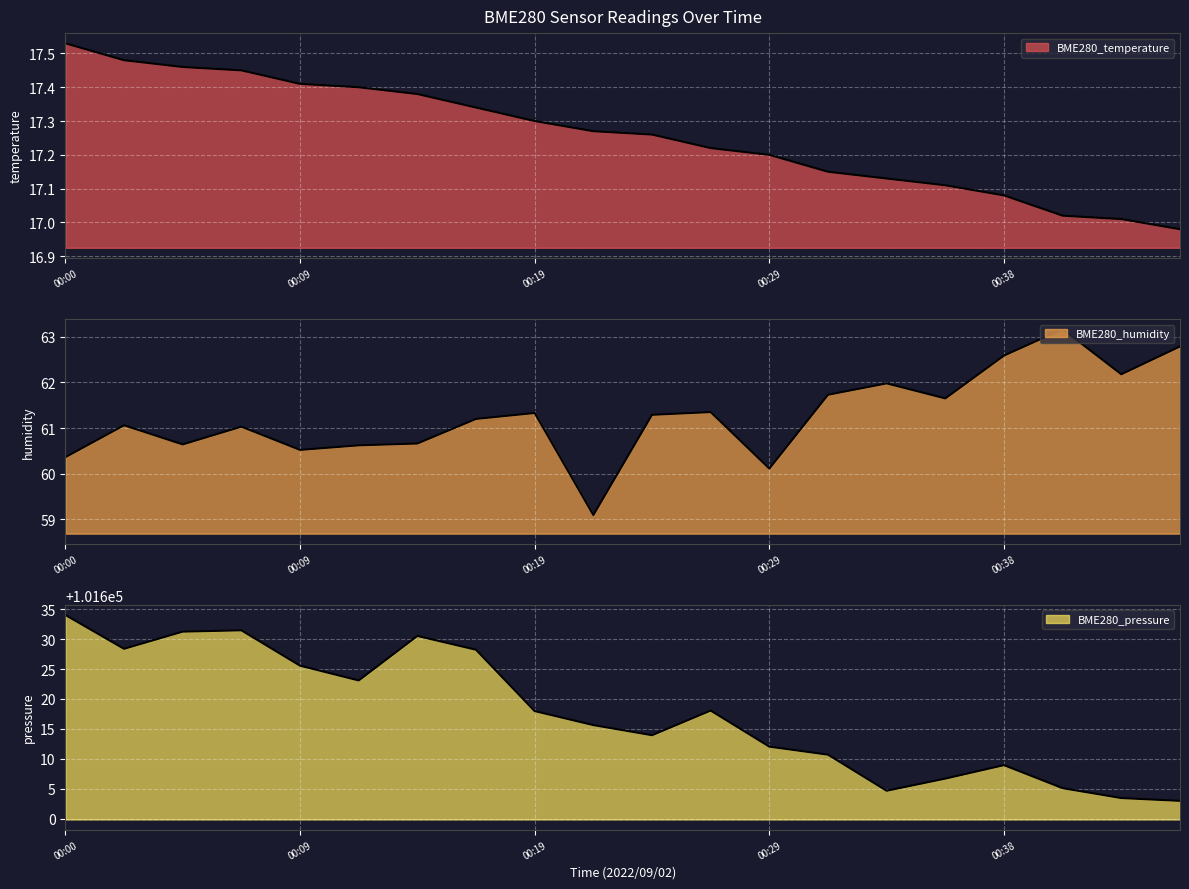

What is the spread (max minus min) of values at 00:26?

101600.8